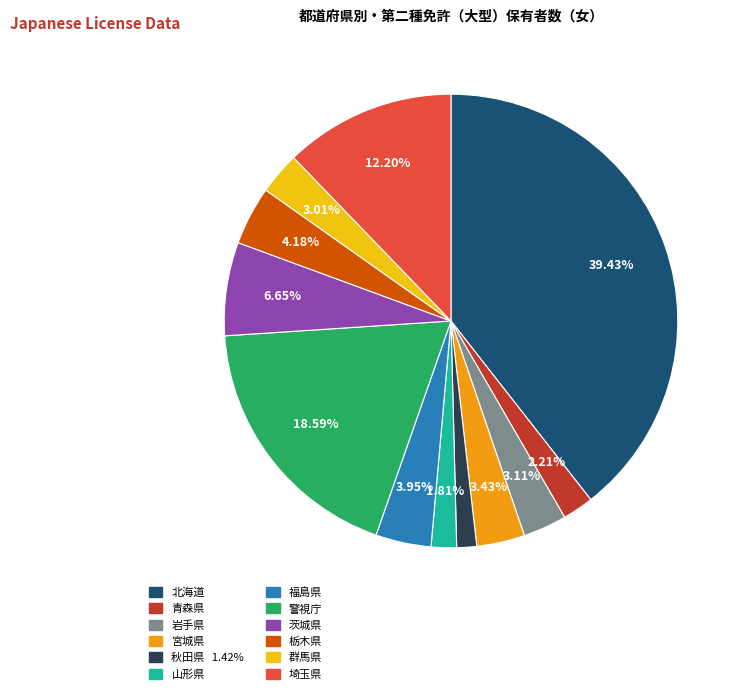

To the nearest percent, what is the average slice percentage?

8%